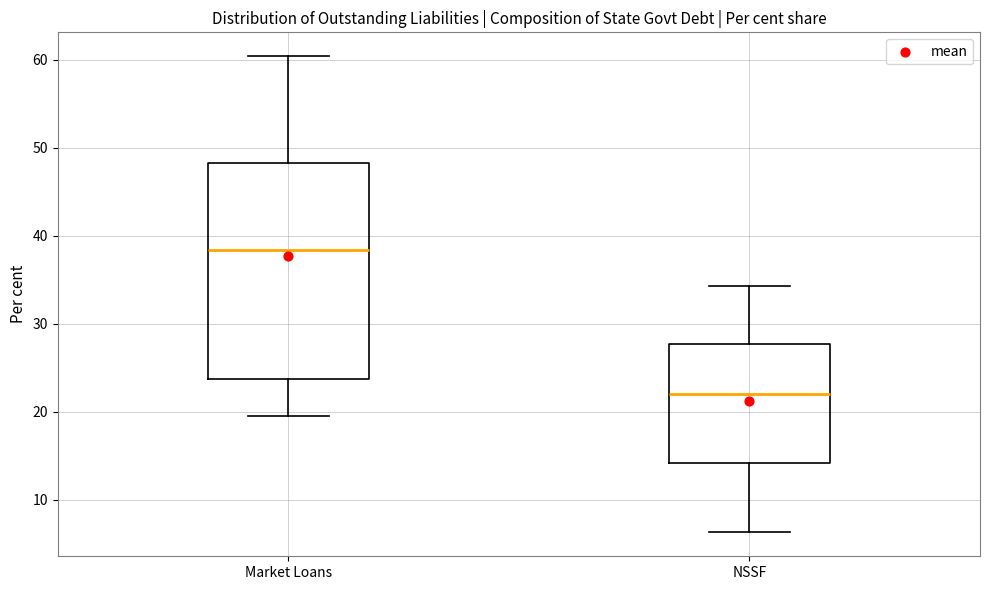

Which box is the tallest, from its lower edge to its upper edge?

Market Loans